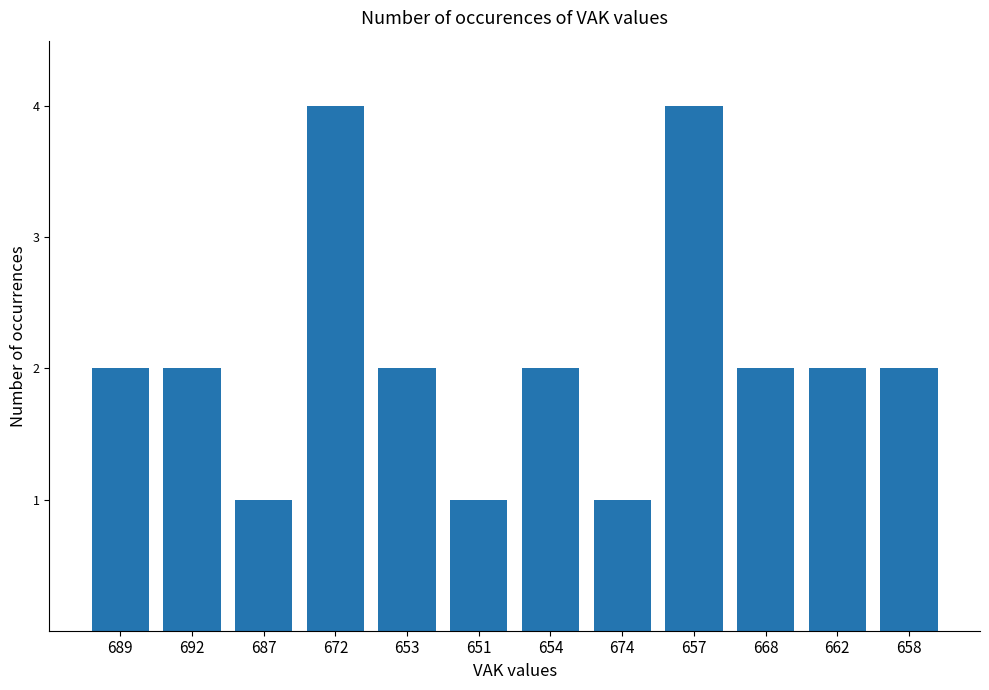

What is the difference between the maximum and minimum values?

3